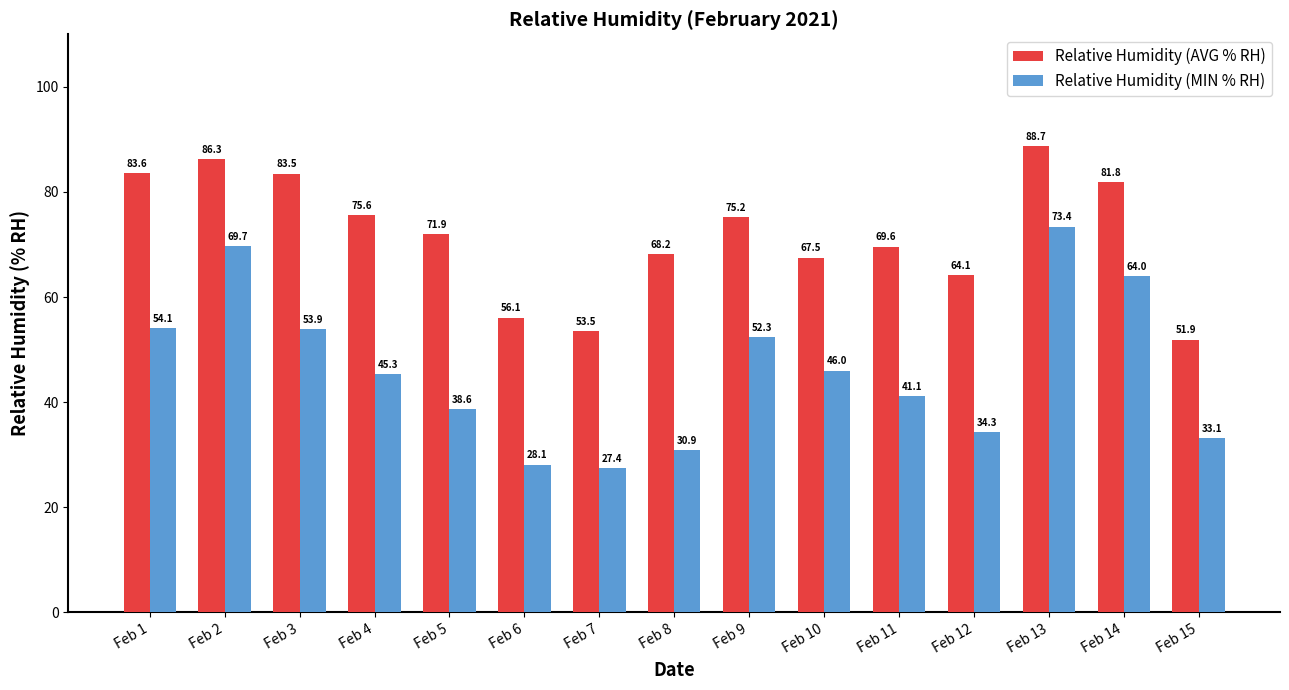

Which category has the highest value across all series?

Feb 13